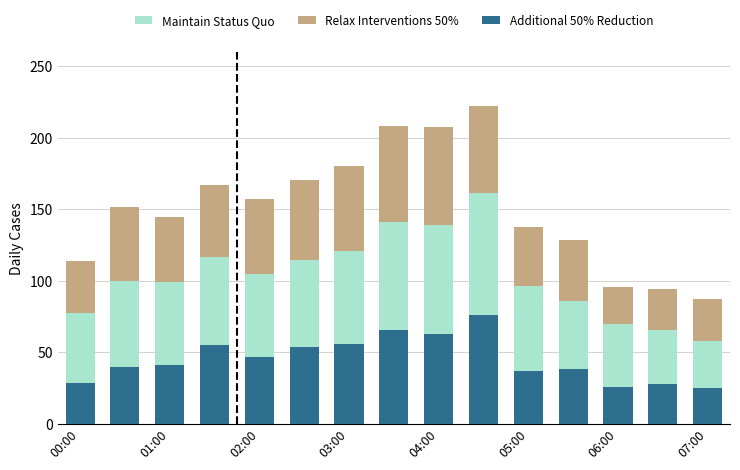

What is the average value of the Additional 50% Reduction series?

45.4